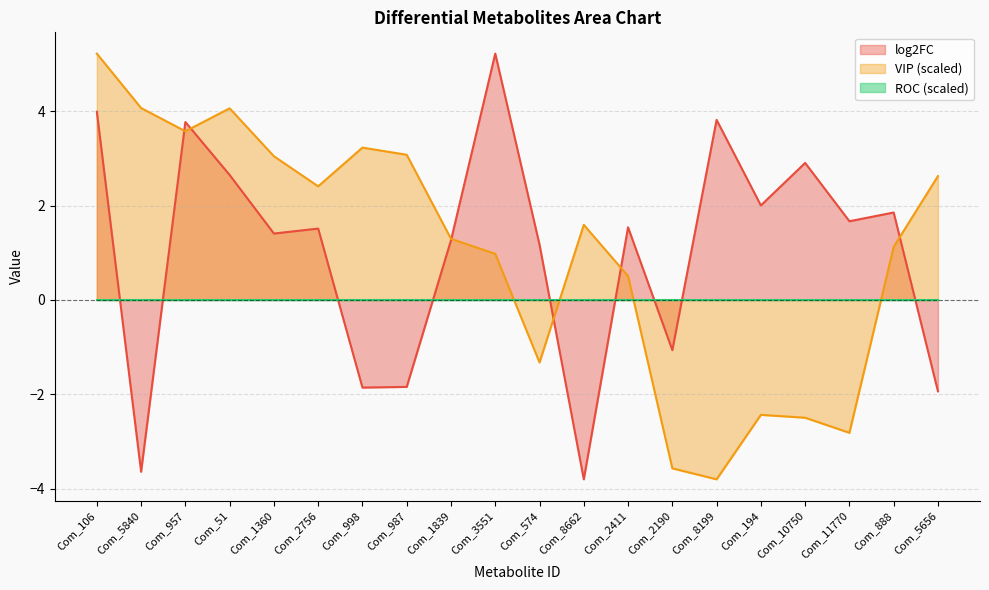

Which series has the largest range (max minus min)?

log2FC